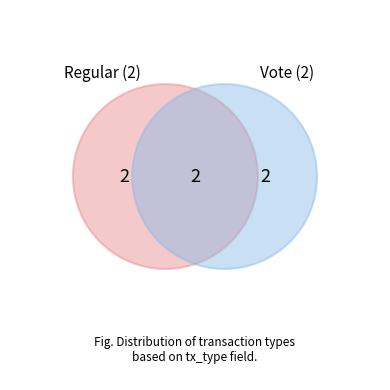

Is it true that Regular is 50% of the pie?

True